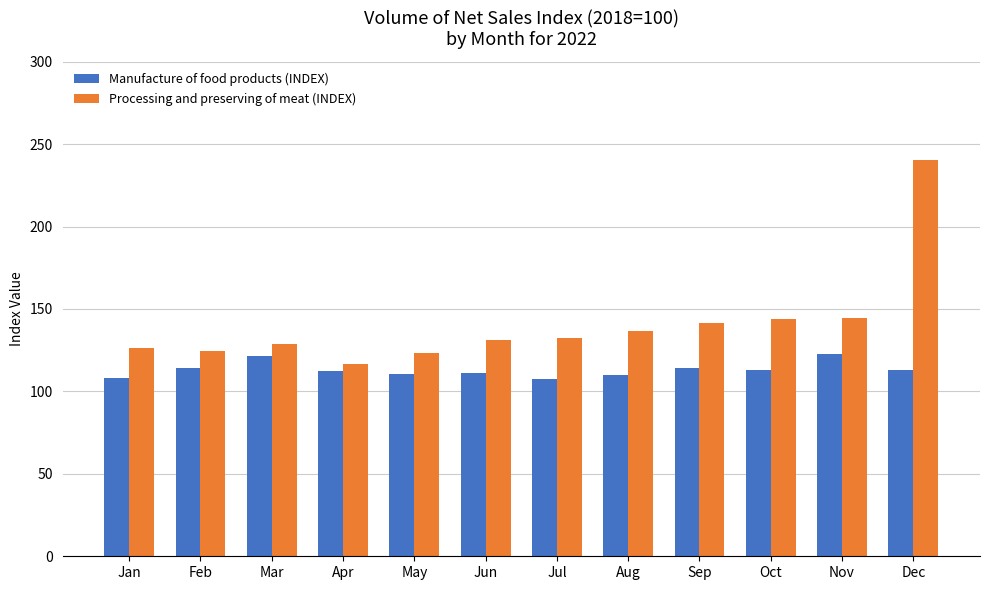

Which series has the largest range (max minus min)?

Processing and preserving of meat (INDEX)